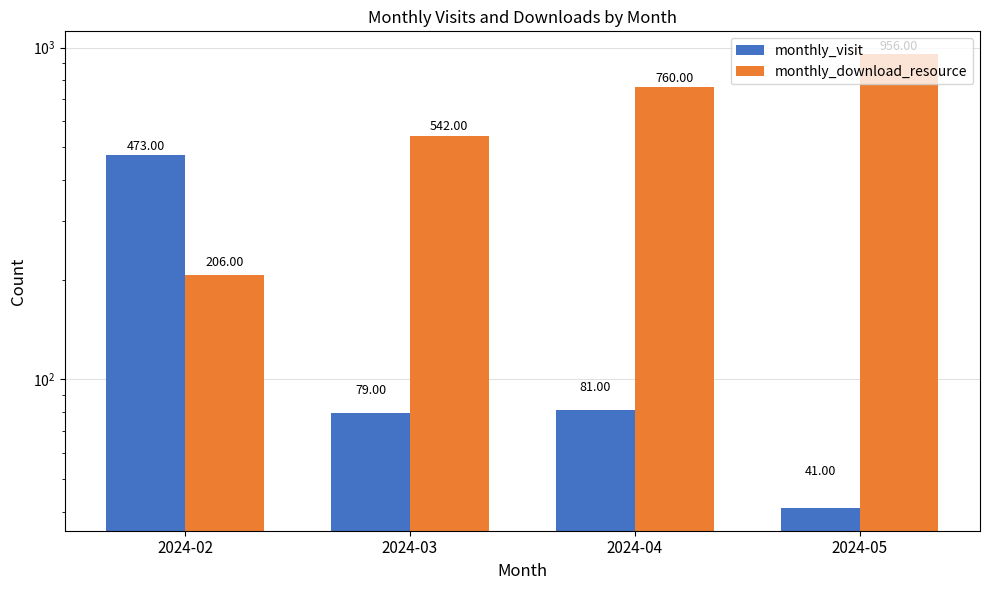

Which series has the largest total across all categories?

monthly_download_resource